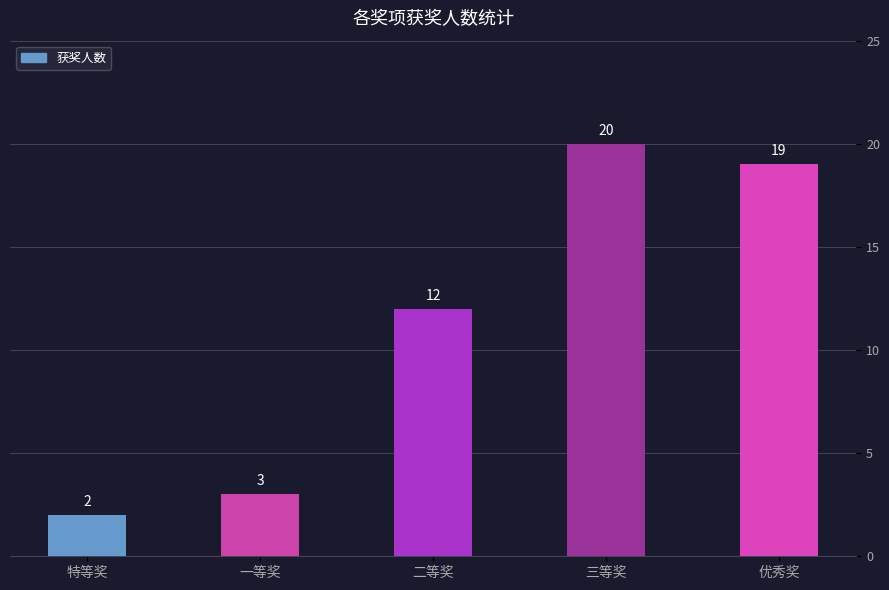

What is the sum of all values?

56